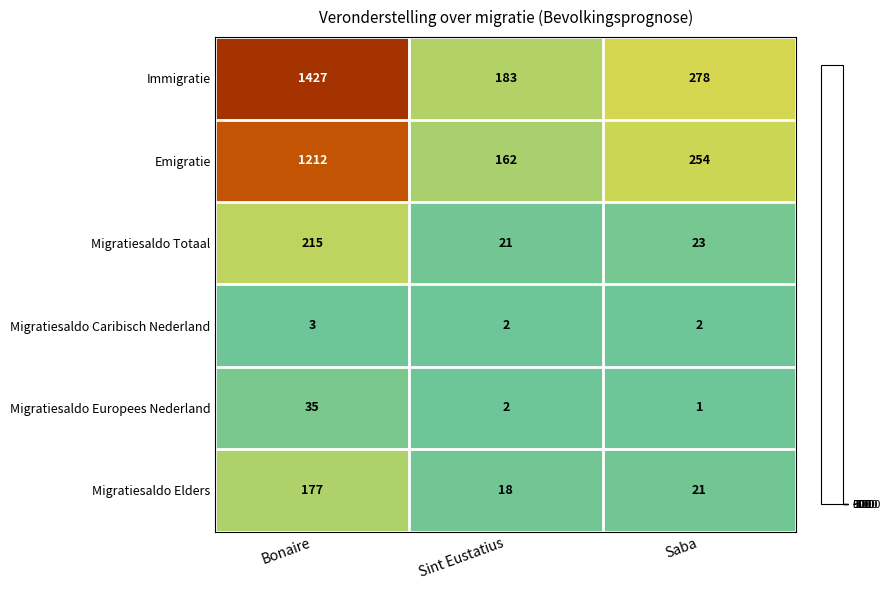

Where is Immigratie nearest to the value 805?

Saba